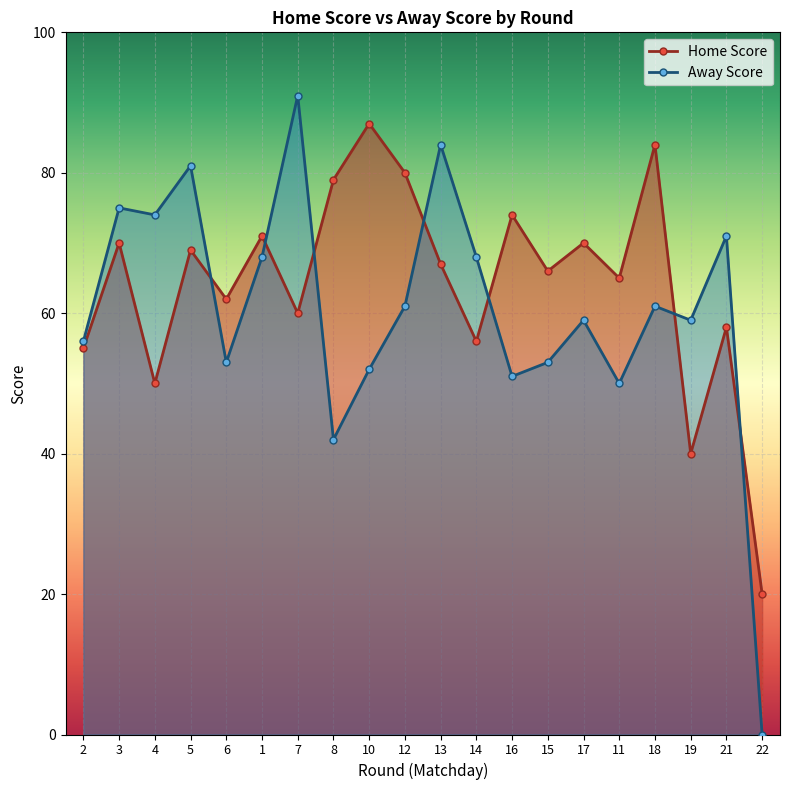

Where is the first local maximum for Away Score?

3